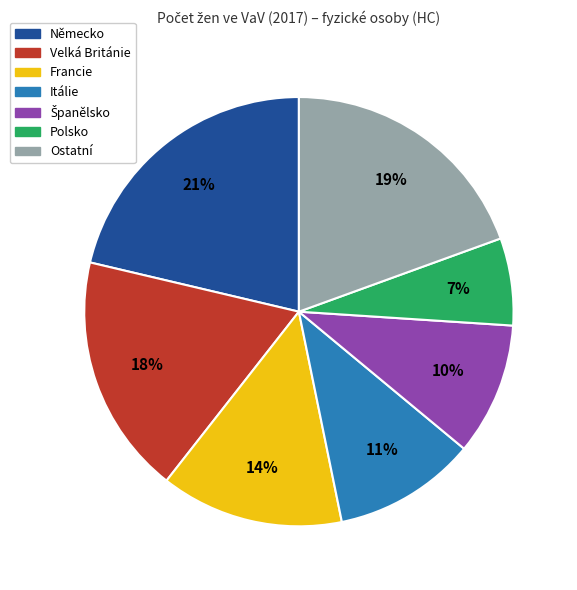

What is the largest slice in the pie chart?

Německo